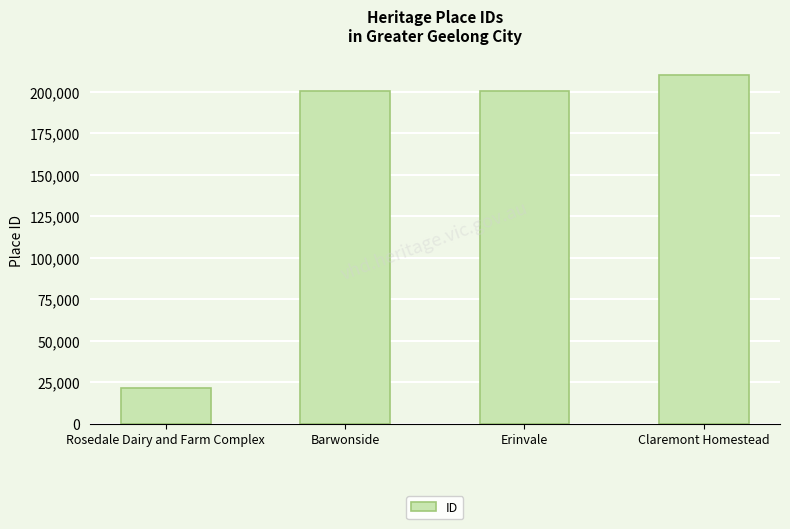

What is the label of the 2nd bar from the right?

Erinvale